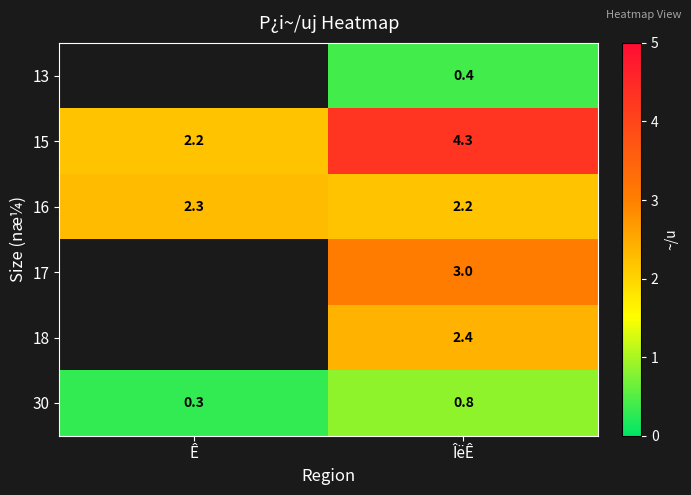

The 13 series shows 0.2 at ÎëÊ. True or false?

False